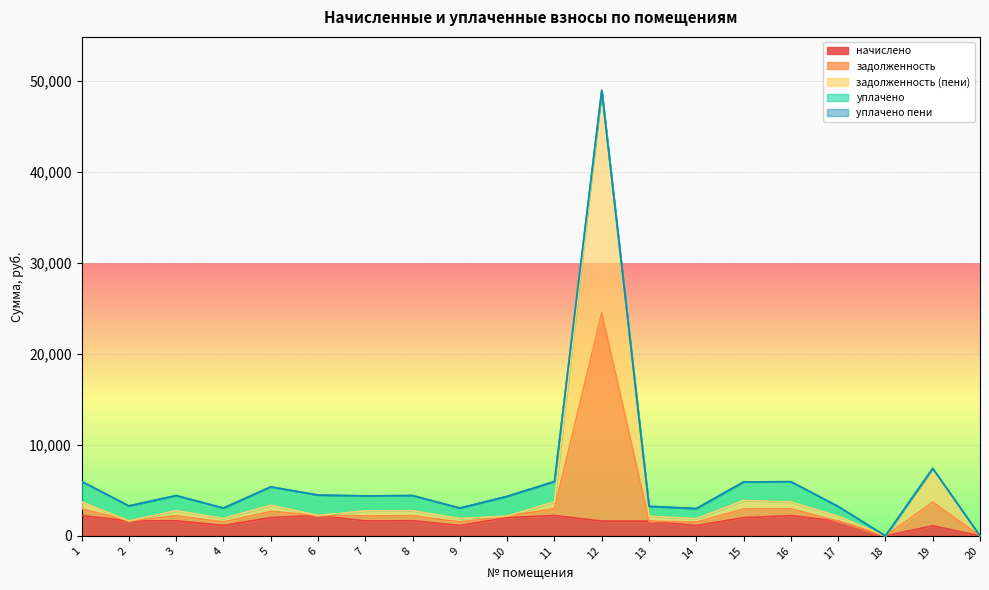

At which category is the sum across all series the highest?

12